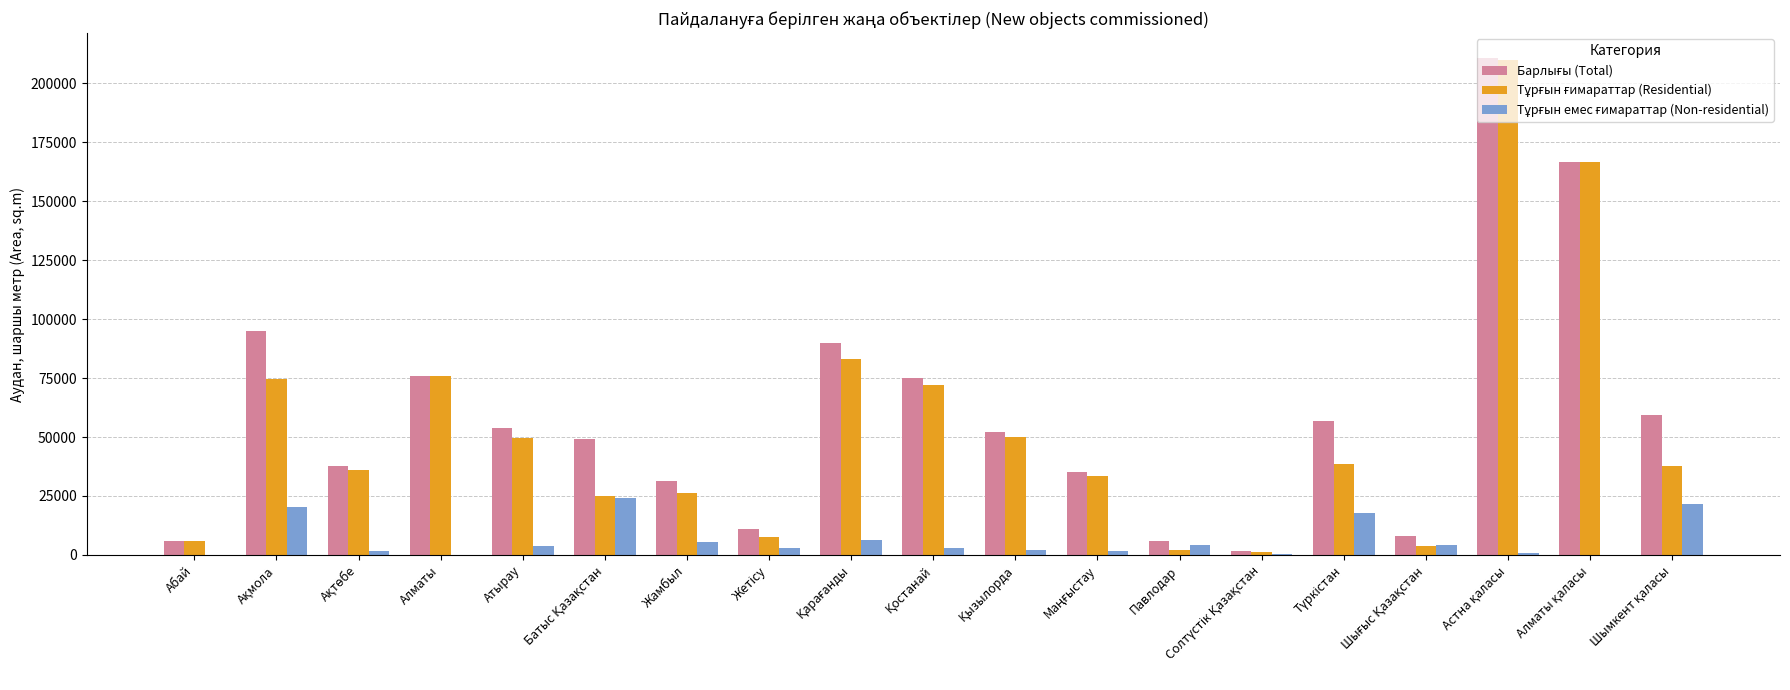

What is the greatest value displayed?

210691